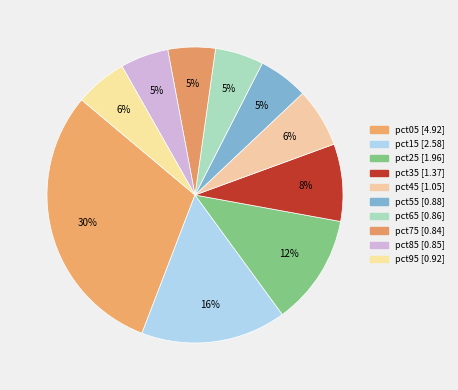

Count the number of slices in the pie.

10